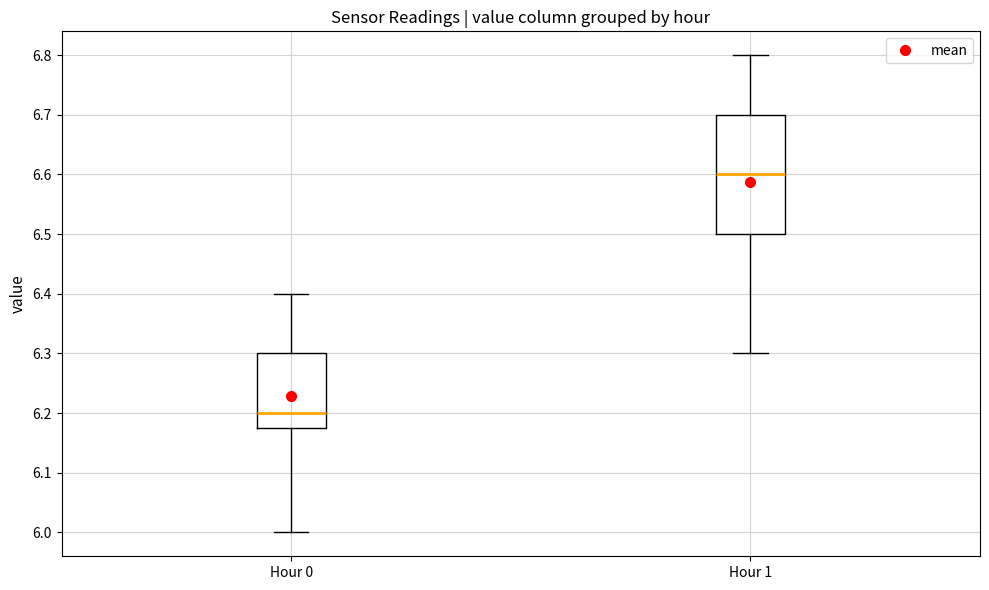

Comparing the boxes themselves (not the whiskers), which one is the tallest?

Hour 1